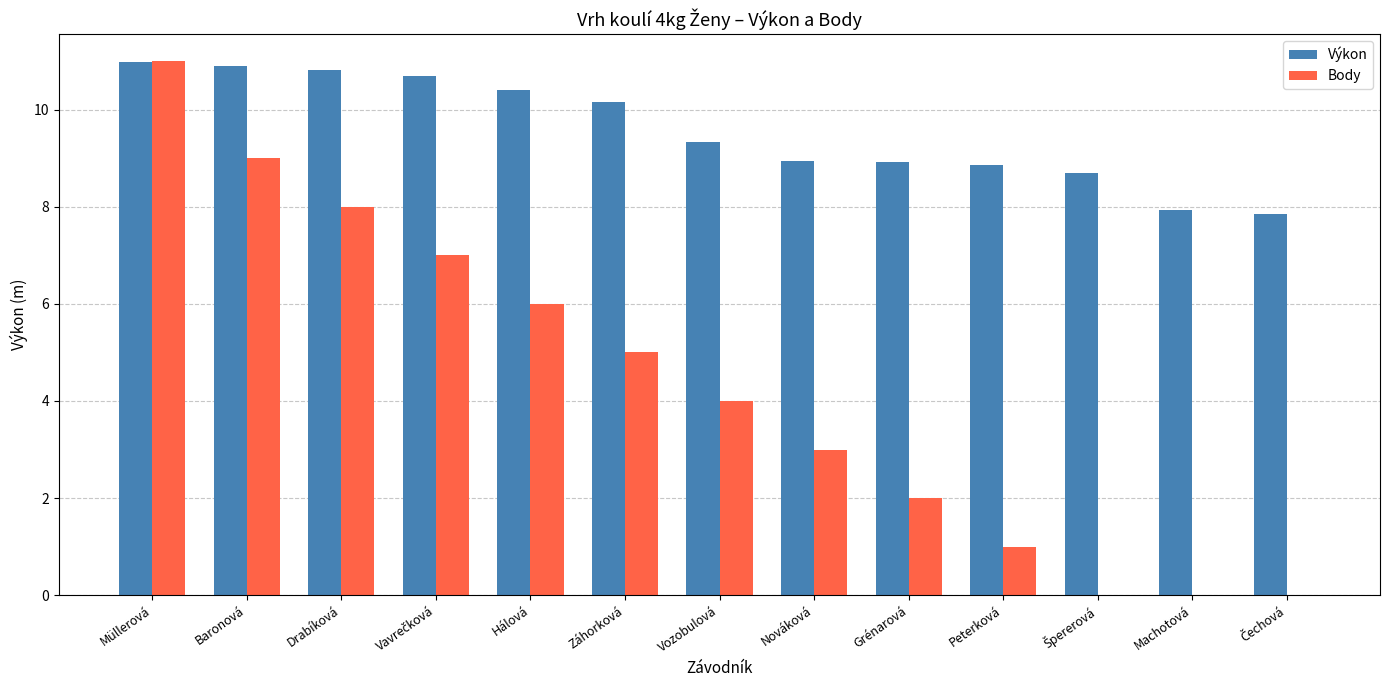

Is the value of Body at Nováková greater than the value of Výkon at Vozobulová?

No